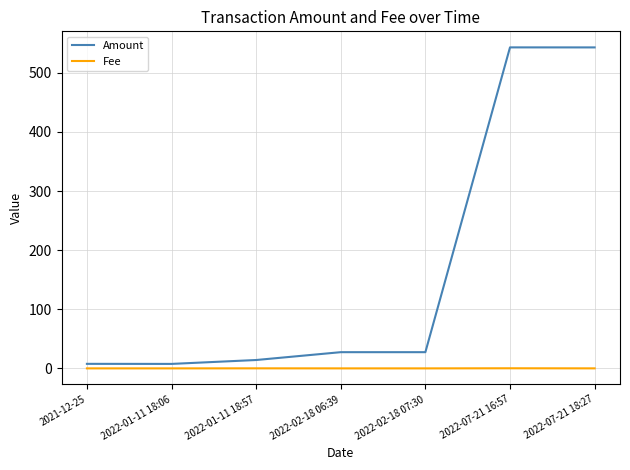

In Fee, how many points are higher than both neighbors (excluding endpoints)?

2